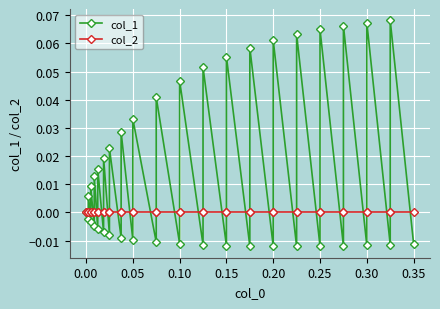

At how many categories does at least one series exceed 0?

19